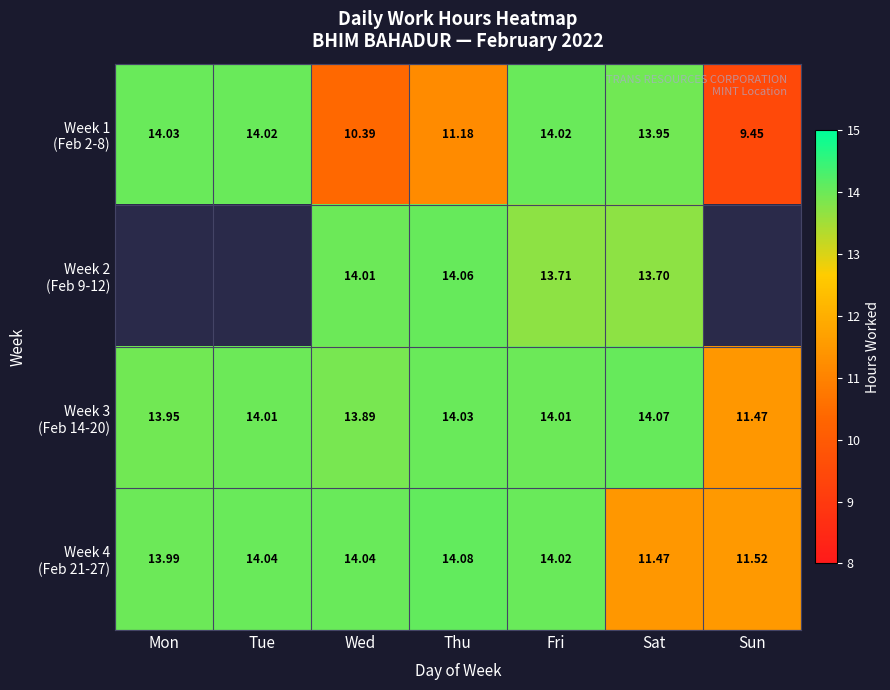

At which label does Week 4 (Feb 21-27) reach its peak?

Thu